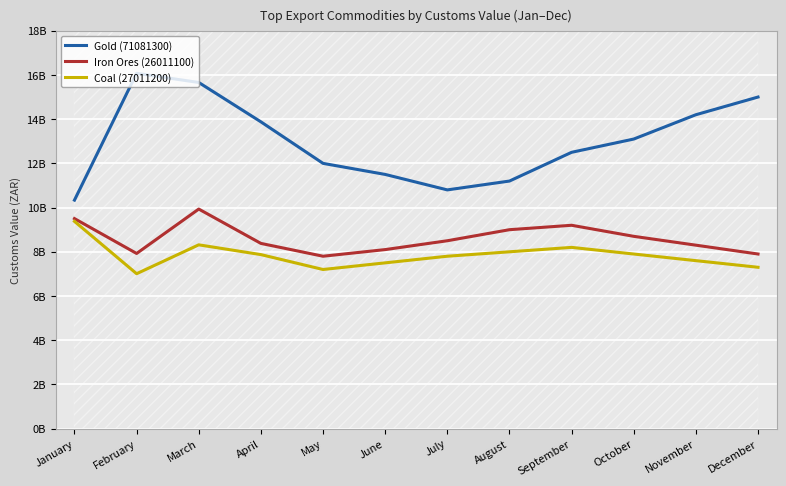

The Coal (27011200) series shows 7600000000.0 at November. True or false?

True